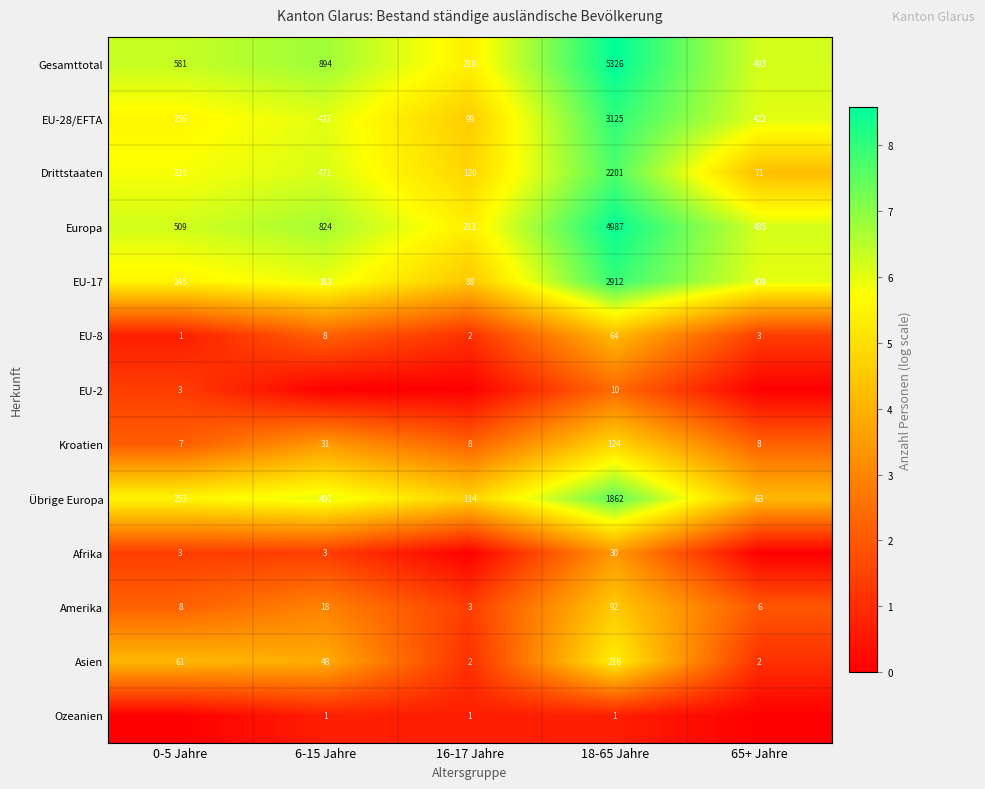

At which category is the sum across all series the highest?

18-65 Jahre